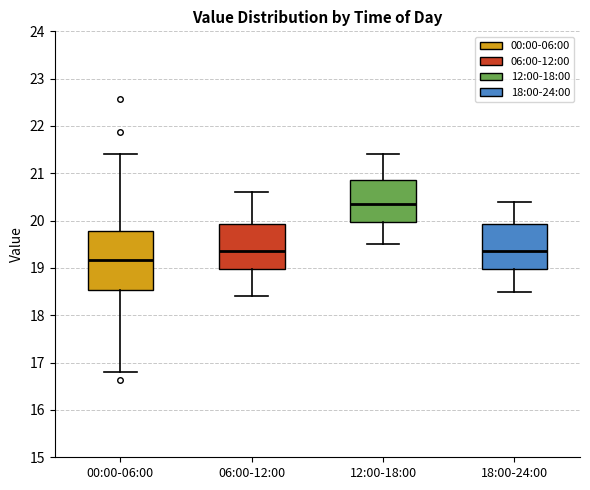

Reading left to right, read every box against the y-axis: the position of its median line, the range the box covers, and the ends of its whiskers. The values are not printed on the chart, so give them approximately, as read against the axis.

00:00-06:00: median 19.2, box 18.5 to 19.8, whiskers 16.8 to 21.4
06:00-12:00: median 19.4, box 19.0 to 19.9, whiskers 18.4 to 20.6
12:00-18:00: median 20.4, box 20.0 to 20.9, whiskers 19.5 to 21.4
18:00-24:00: median 19.4, box 19.0 to 19.9, whiskers 18.5 to 20.4